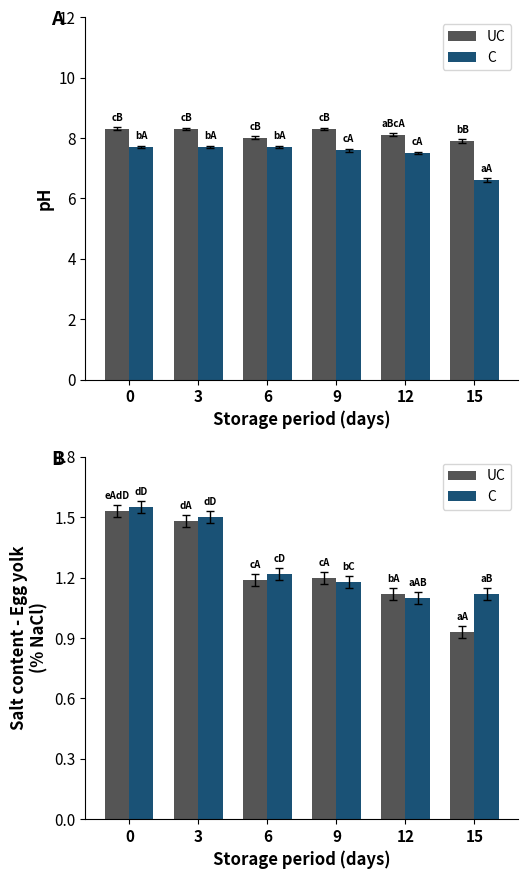

What is the maximum value shown in the chart?

1.6